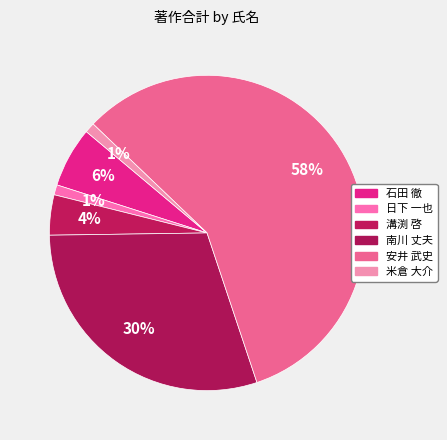

To the nearest percent, what percentage of the pie is 米倉 大介?

1%